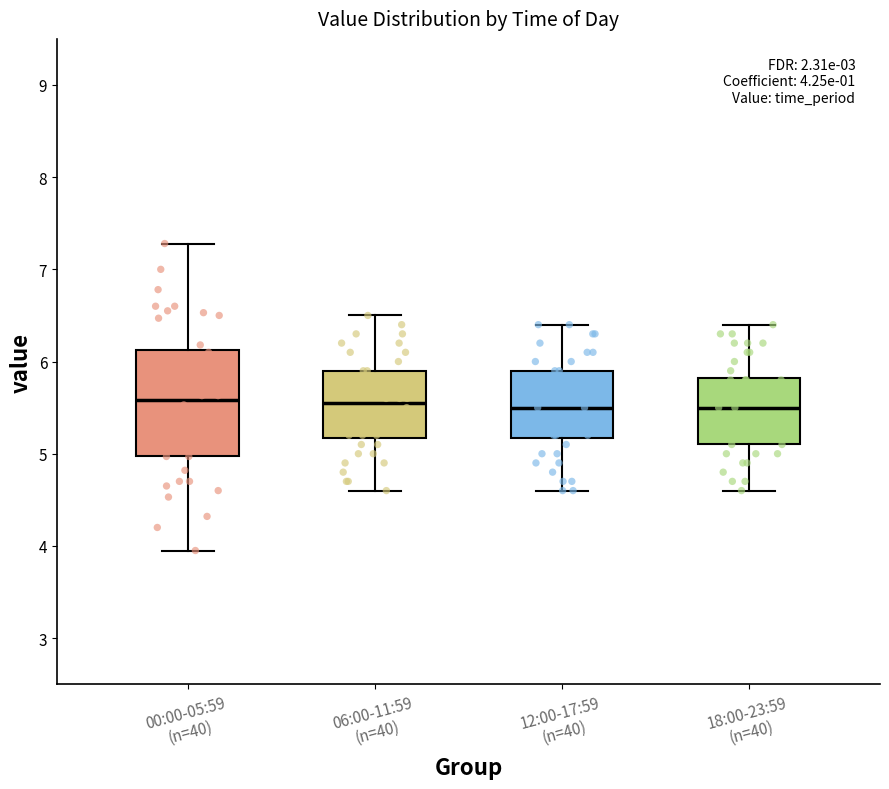

Which box is the tallest, from its lower edge to its upper edge?

00:00-05:59 (n=40)